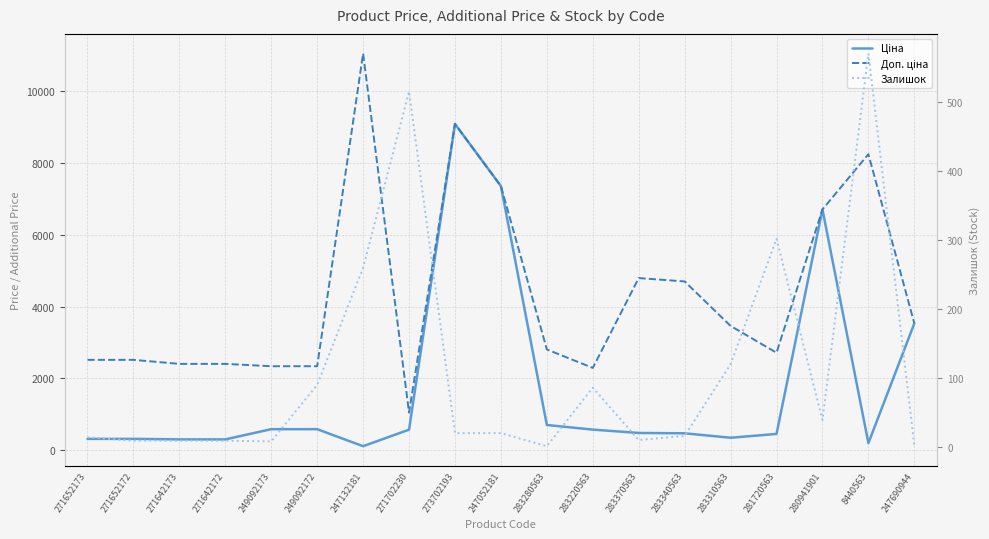

Where is Доп. ціна nearest to the value 6051?

280941901